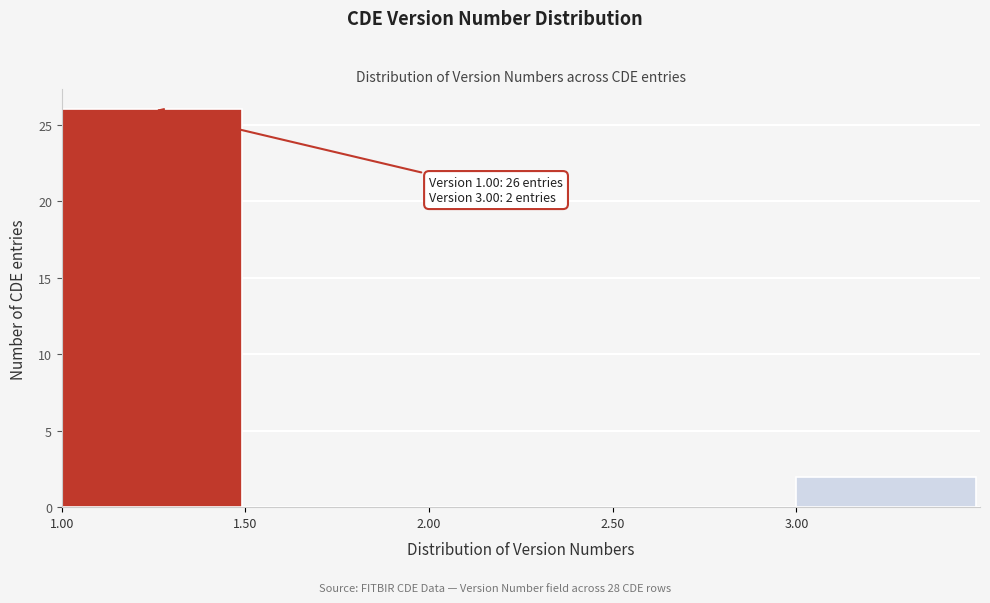

Which range on the x-axis has the tallest bar?

1.0 to 1.5